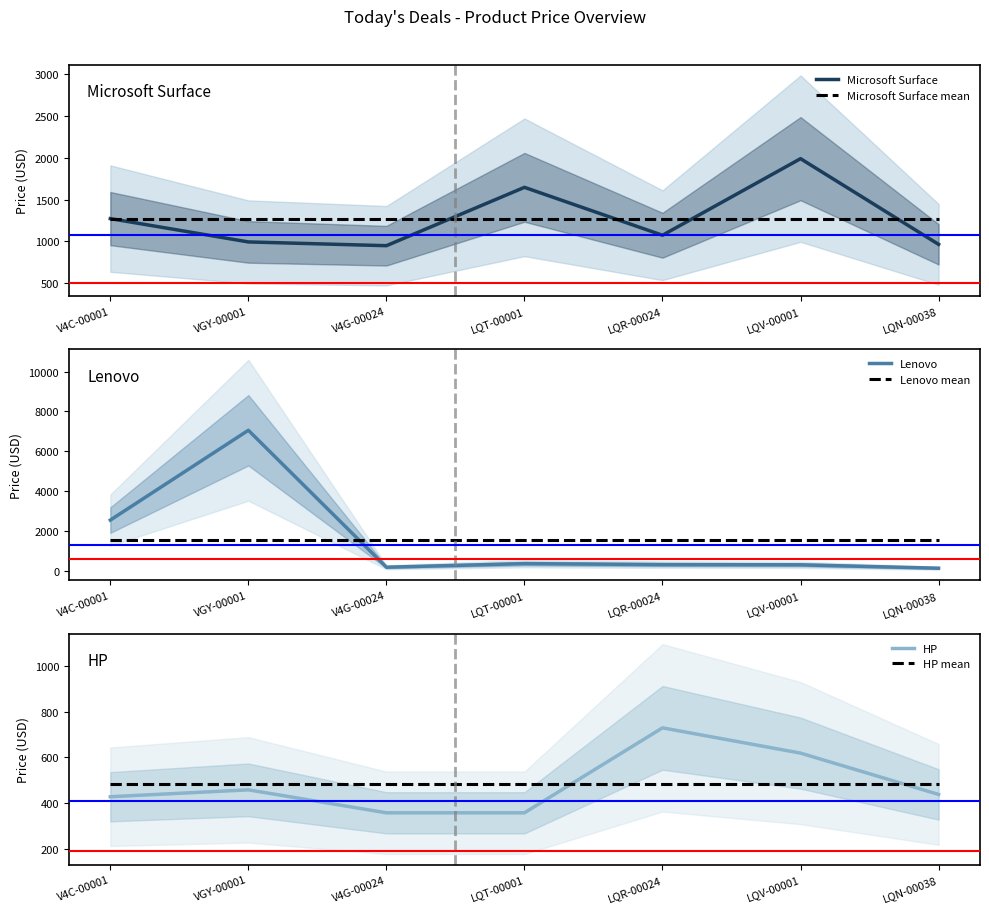

True or false: Lenovo mean has a value of 553 at LQR-00024.

False